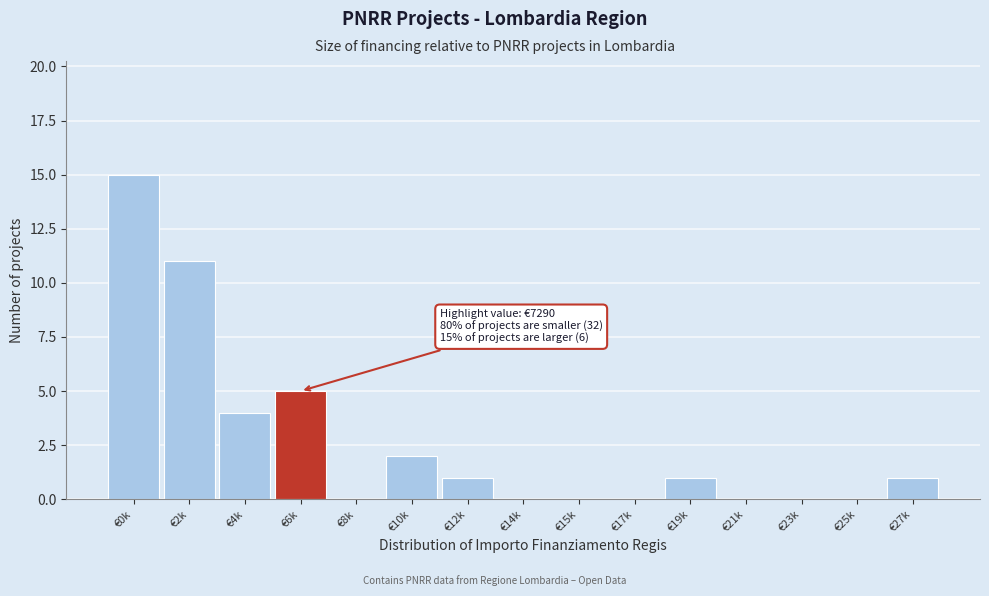

Reading left to right, list all the values displayed in this chart.

€0k=15	€2k=11	€4k=4	€6k=5	€8k=0	€10k=2	€12k=1	€14k=0	€15k=0	€17k=0	€19k=1	€21k=0	€23k=0	€25k=0	€27k=1